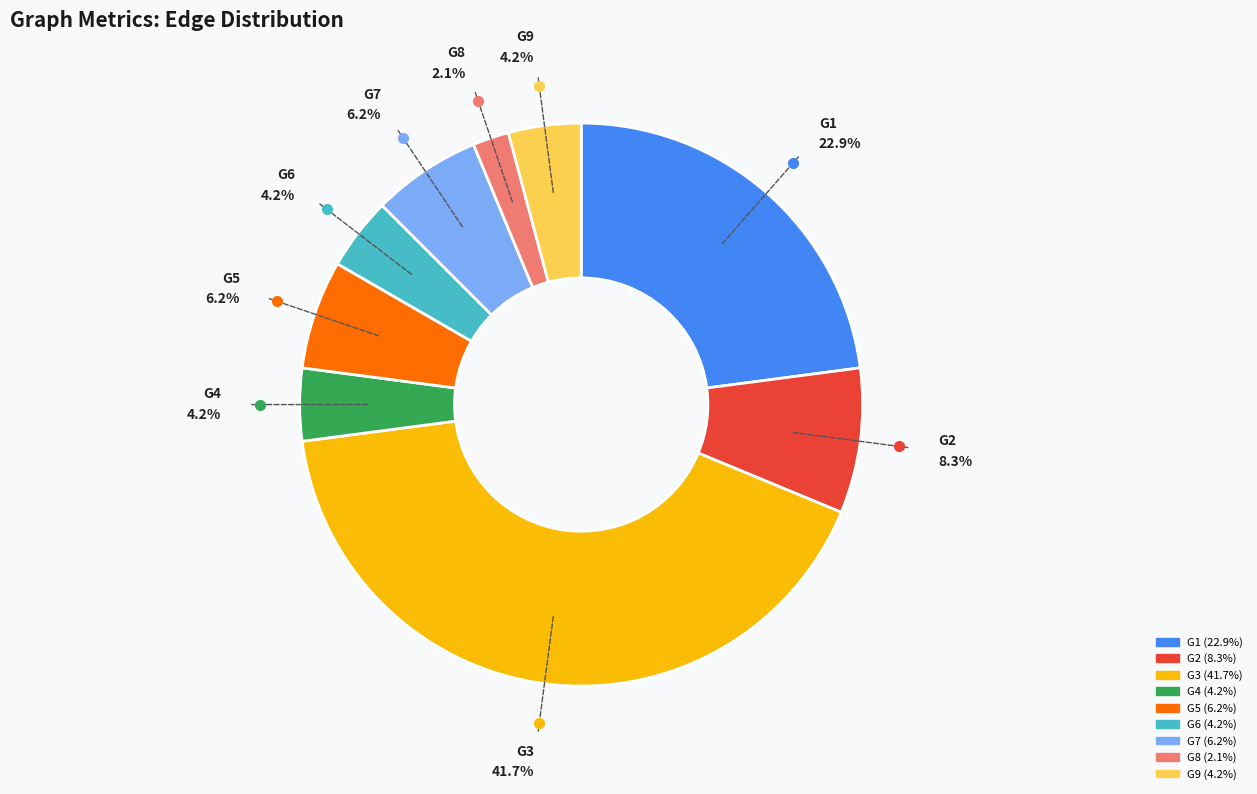

True or false: G3 accounts for 50% of the total.

False